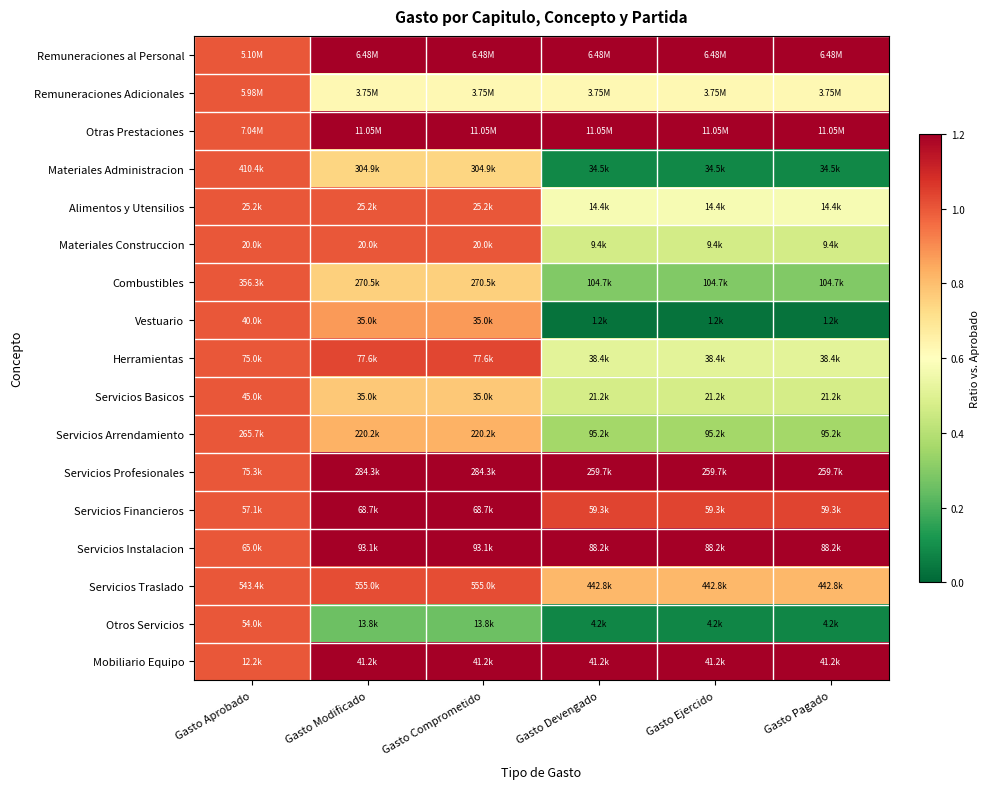

Reading left to right, what are all the values shown in this chart?

Remuneraciones al Personal: Gasto Aprobado=1.0	Gasto Modificado=1.3	Gasto Comprometido=1.3	Gasto Devengado=1.3	Gasto Ejercido=1.3	Gasto Pagado=1.3
Remuneraciones Adicionales: Gasto Aprobado=1.0	Gasto Modificado=0.6	Gasto Comprometido=0.6	Gasto Devengado=0.6	Gasto Ejercido=0.6	Gasto Pagado=0.6
Otras Prestaciones: Gasto Aprobado=1.0	Gasto Modificado=1.6	Gasto Comprometido=1.6	Gasto Devengado=1.6	Gasto Ejercido=1.6	Gasto Pagado=1.6
Materiales Administracion: Gasto Aprobado=1.0	Gasto Modificado=0.7	Gasto Comprometido=0.7	Gasto Devengado=0.1	Gasto Ejercido=0.1	Gasto Pagado=0.1
Alimentos y Utensilios: Gasto Aprobado=1.0	Gasto Modificado=1.0	Gasto Comprometido=1.0	Gasto Devengado=0.6	Gasto Ejercido=0.6	Gasto Pagado=0.6
Materiales Construccion: Gasto Aprobado=1.0	Gasto Modificado=1.0	Gasto Comprometido=1.0	Gasto Devengado=0.5	Gasto Ejercido=0.5	Gasto Pagado=0.5
Combustibles: Gasto Aprobado=1.0	Gasto Modificado=0.8	Gasto Comprometido=0.8	Gasto Devengado=0.3	Gasto Ejercido=0.3	Gasto Pagado=0.3
Vestuario: Gasto Aprobado=1.0	Gasto Modificado=0.9	Gasto Comprometido=0.9	Gasto Devengado=0.0	Gasto Ejercido=0.0	Gasto Pagado=0.0
Herramientas: Gasto Aprobado=1.0	Gasto Modificado=1.0	Gasto Comprometido=1.0	Gasto Devengado=0.5	Gasto Ejercido=0.5	Gasto Pagado=0.5
Servicios Basicos: Gasto Aprobado=1.0	Gasto Modificado=0.8	Gasto Comprometido=0.8	Gasto Devengado=0.5	Gasto Ejercido=0.5	Gasto Pagado=0.5
Servicios Arrendamiento: Gasto Aprobado=1.0	Gasto Modificado=0.8	Gasto Comprometido=0.8	Gasto Devengado=0.4	Gasto Ejercido=0.4	Gasto Pagado=0.4
Servicios Profesionales: Gasto Aprobado=1.0	Gasto Modificado=3.8	Gasto Comprometido=3.8	Gasto Devengado=3.4	Gasto Ejercido=3.4	Gasto Pagado=3.4
Servicios Financieros: Gasto Aprobado=1.0	Gasto Modificado=1.2	Gasto Comprometido=1.2	Gasto Devengado=1.0	Gasto Ejercido=1.0	Gasto Pagado=1.0
Servicios Instalacion: Gasto Aprobado=1.0	Gasto Modificado=1.4	Gasto Comprometido=1.4	Gasto Devengado=1.4	Gasto Ejercido=1.4	Gasto Pagado=1.4
Servicios Traslado: Gasto Aprobado=1.0	Gasto Modificado=1.0	Gasto Comprometido=1.0	Gasto Devengado=0.8	Gasto Ejercido=0.8	Gasto Pagado=0.8
Otros Servicios: Gasto Aprobado=1.0	Gasto Modificado=0.3	Gasto Comprometido=0.3	Gasto Devengado=0.1	Gasto Ejercido=0.1	Gasto Pagado=0.1
Mobiliario Equipo: Gasto Aprobado=1.0	Gasto Modificado=3.4	Gasto Comprometido=3.4	Gasto Devengado=3.4	Gasto Ejercido=3.4	Gasto Pagado=3.4